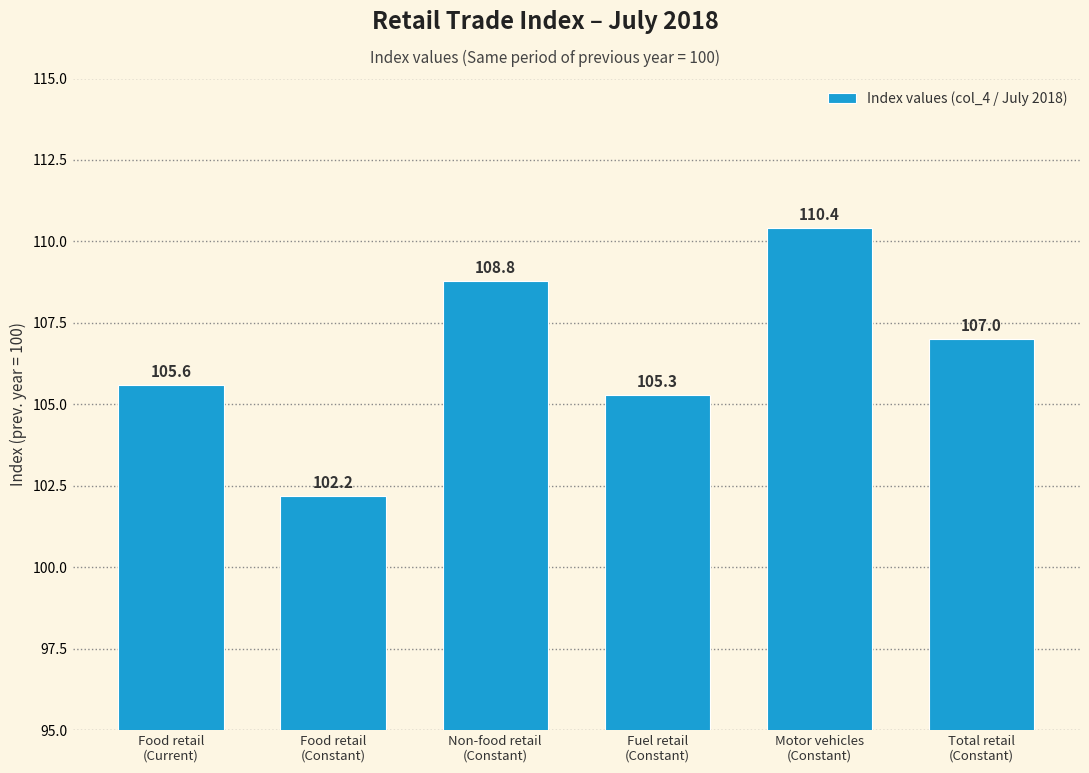

Reading right to left, list all the values displayed in this chart.

107.0	110.4	105.3	108.8	102.2	105.6